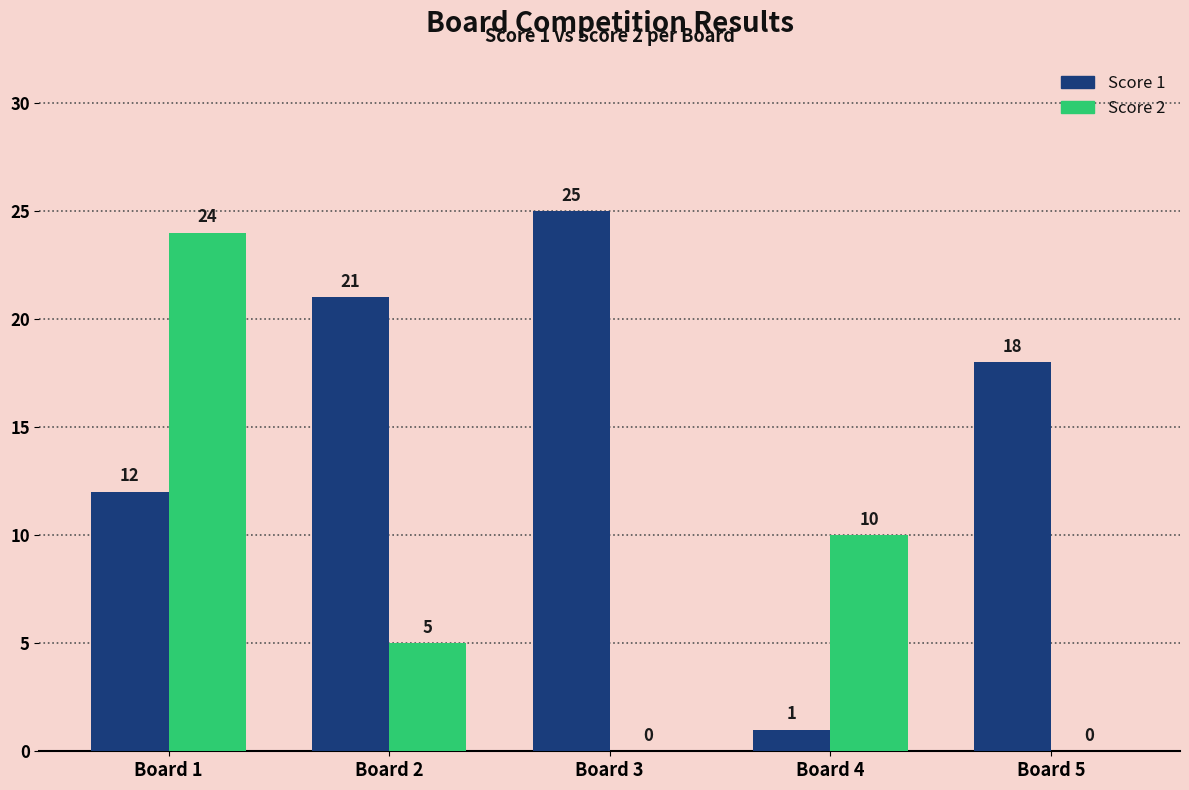

Reading left to right, extract all data points from this chart.

Score 1: 12	21	25	1	18
Score 2: 24	5	0	10	0